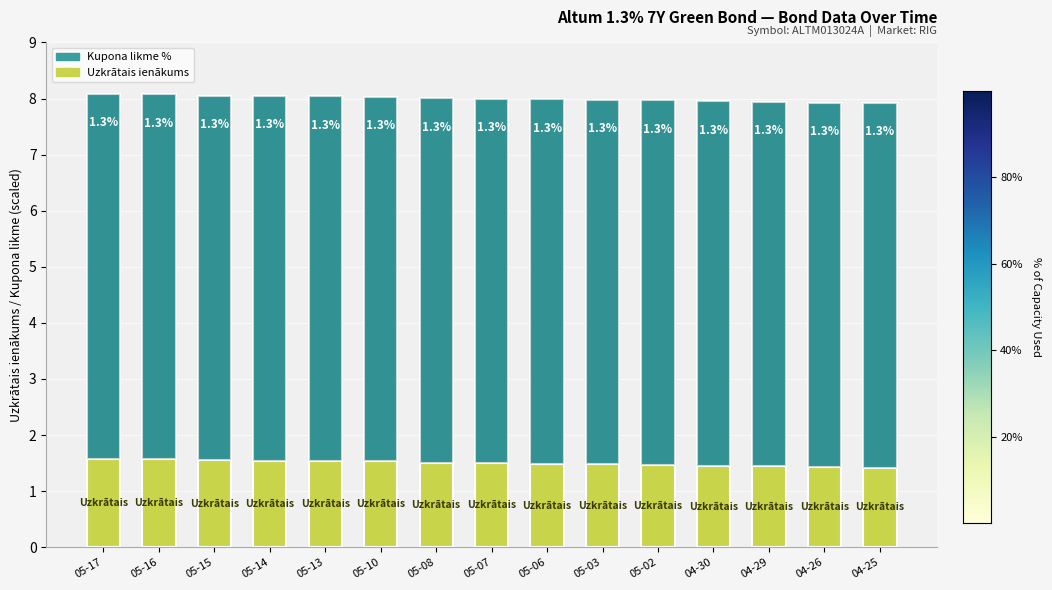

Is it true that Uzkrātais ienākums equals 1.5 at 05-08?

True